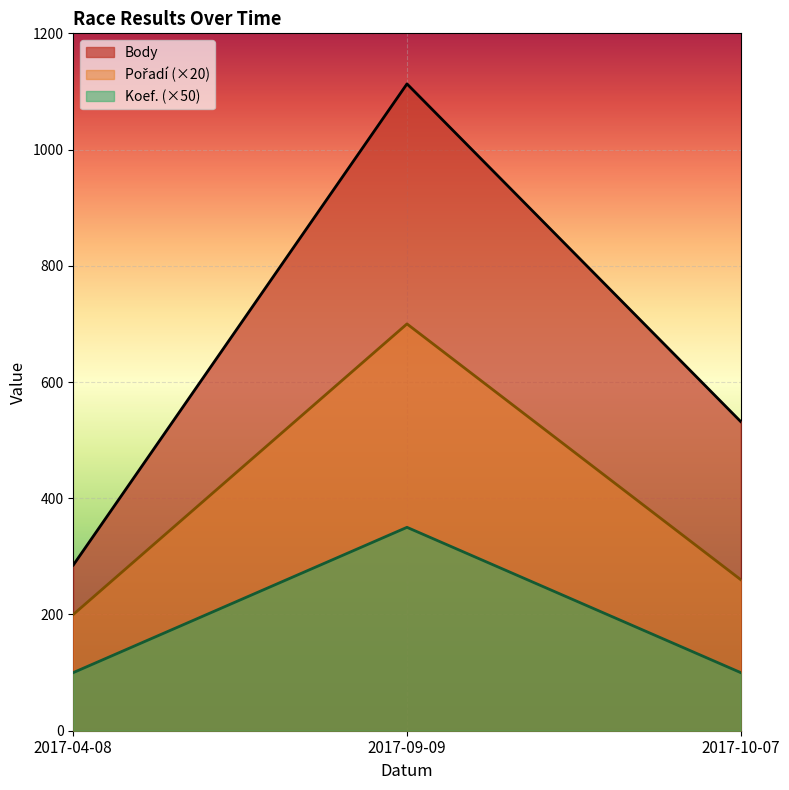

Between 2017-04-08 and 2017-10-07, which series saw the biggest shift?

Body